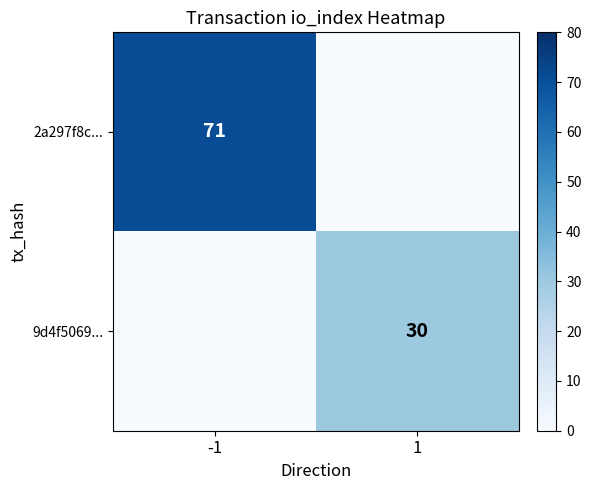

The value of 2a297f8c... at -1 is 71. True or false?

True